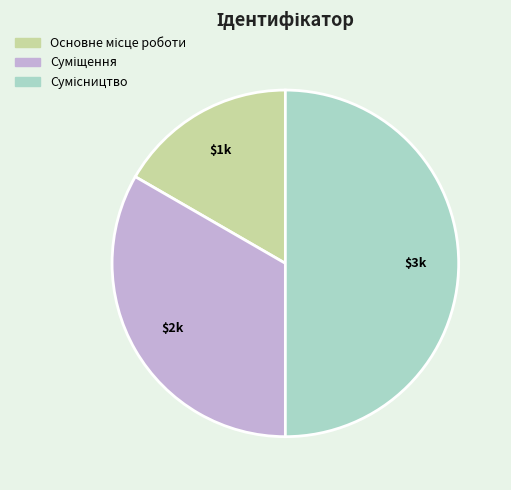

To the nearest percent, what is the difference between the Основне місце роботи and Суміщення slice percentages?

17%